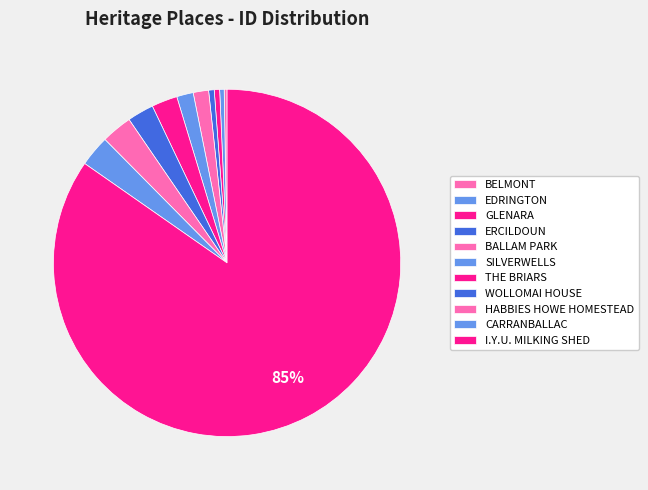

The ERCILDOUN slice represents 1% of the pie. True or false?

True